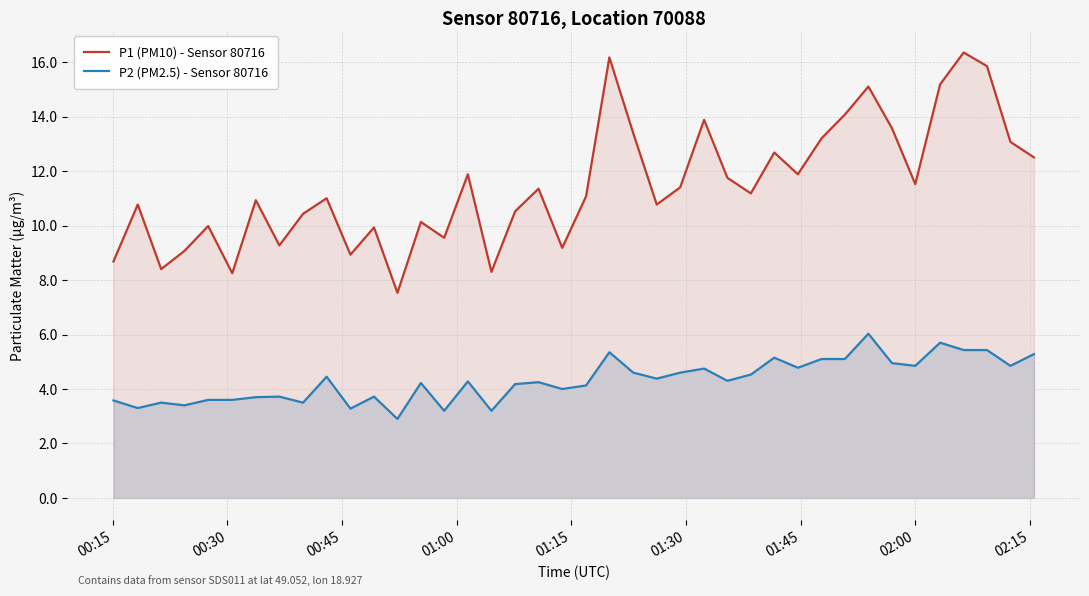

Does the chart display data point markers on the line(s)?

No